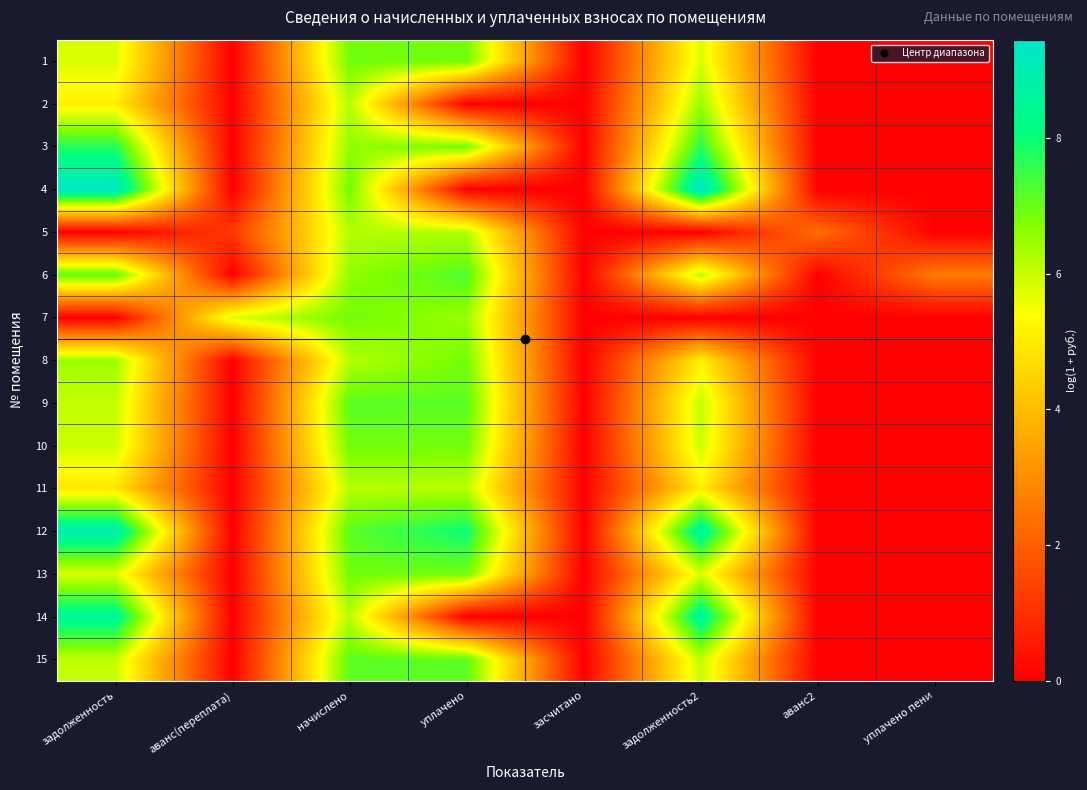

How many categories are shown in the chart?

8